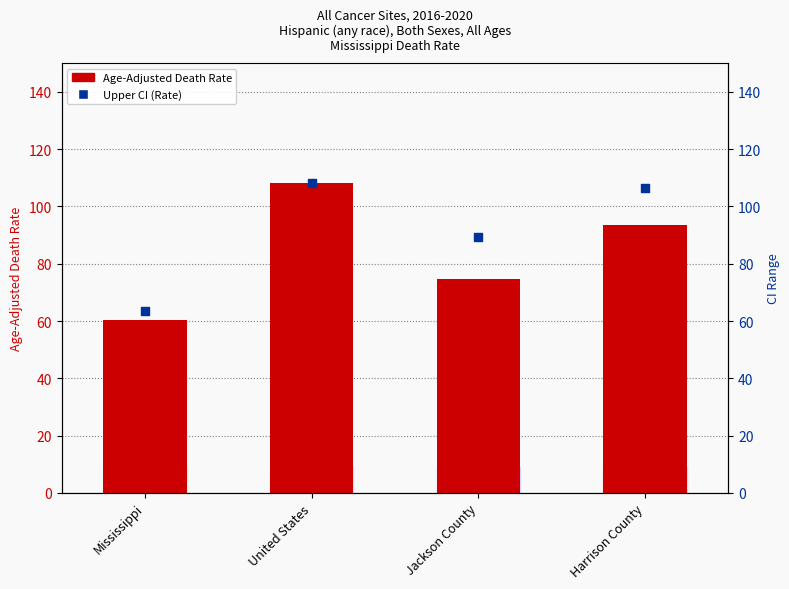

Which series has the widest spread of Y values?

Age-Adjusted Death Rate